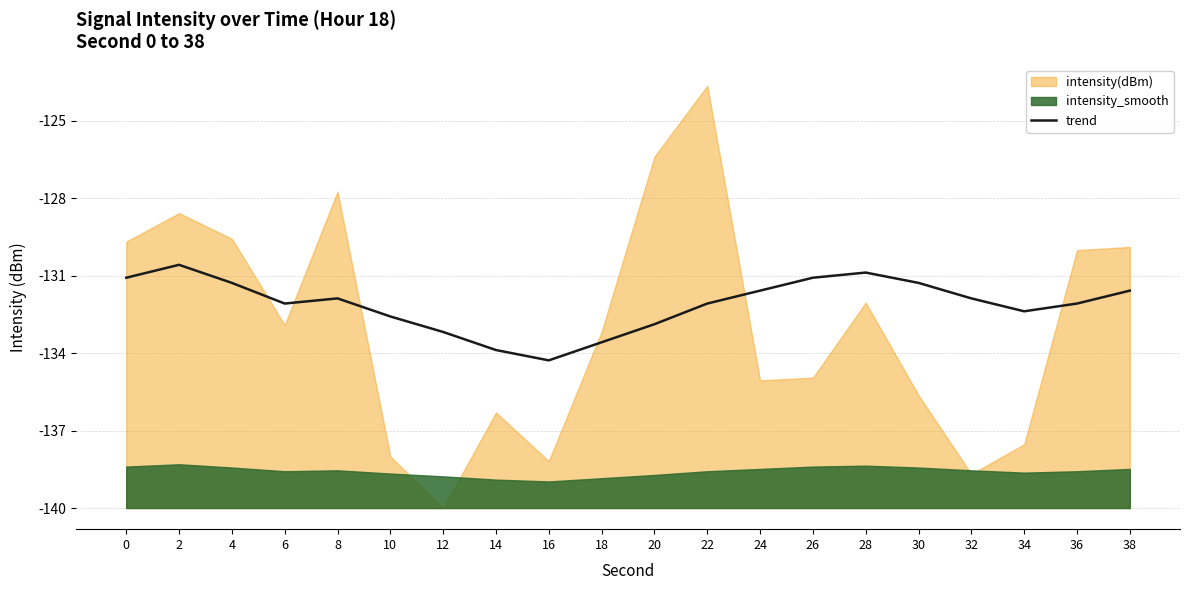

How many lines are shown in the chart?

1